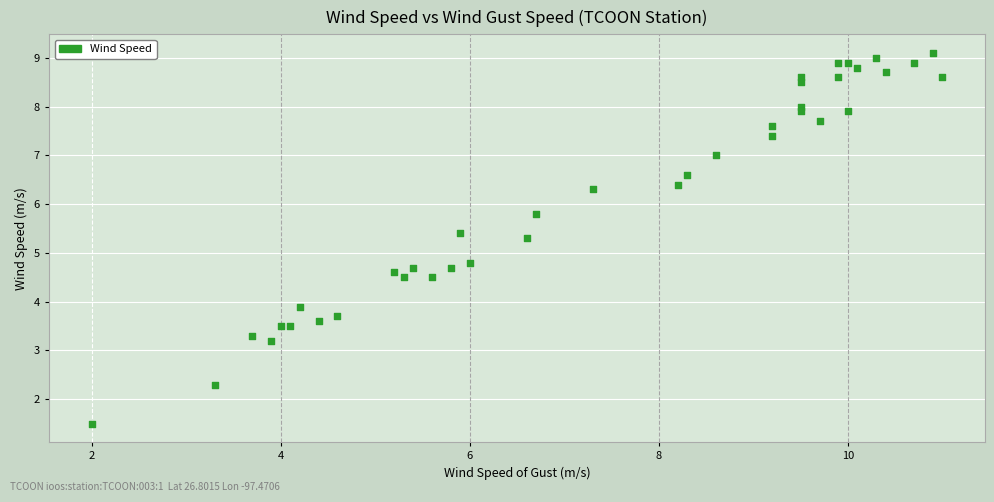

What Y value in the scatter plot is closest to 5?

4.8